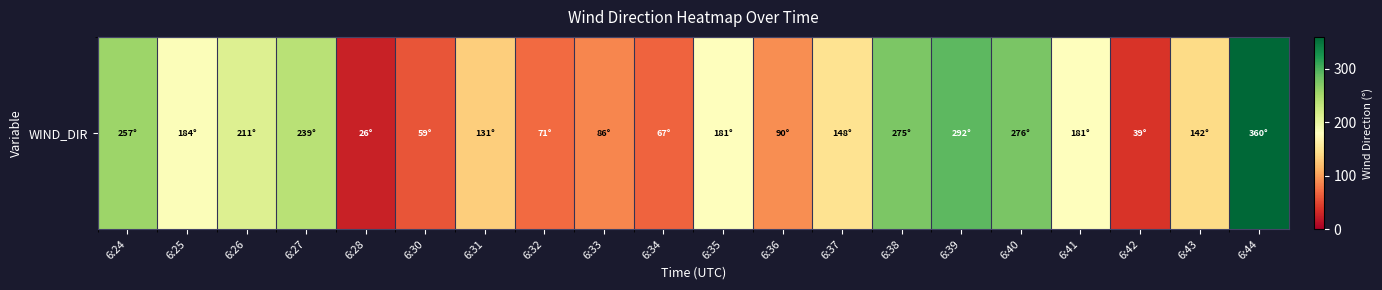

The chart shows a value of 159 at 6:36. True or false?

False